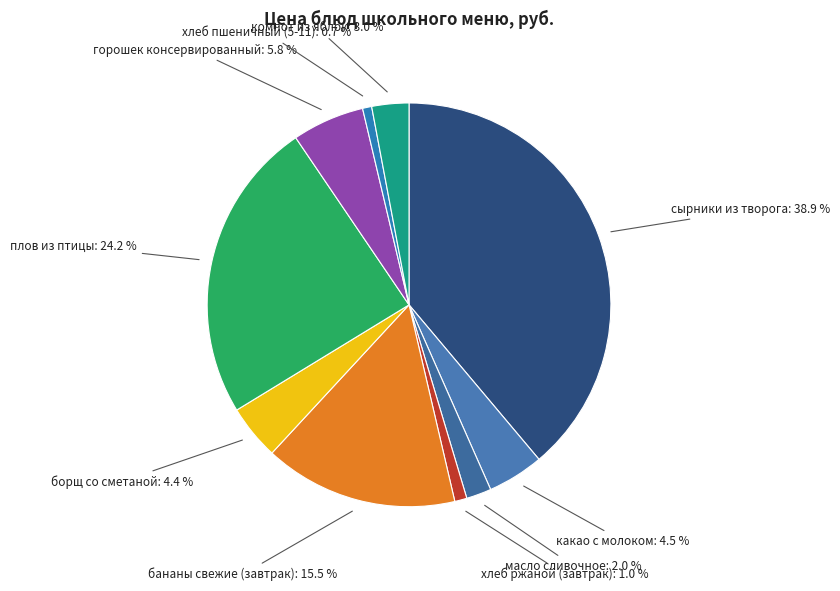

How many segments does this pie chart have?

10